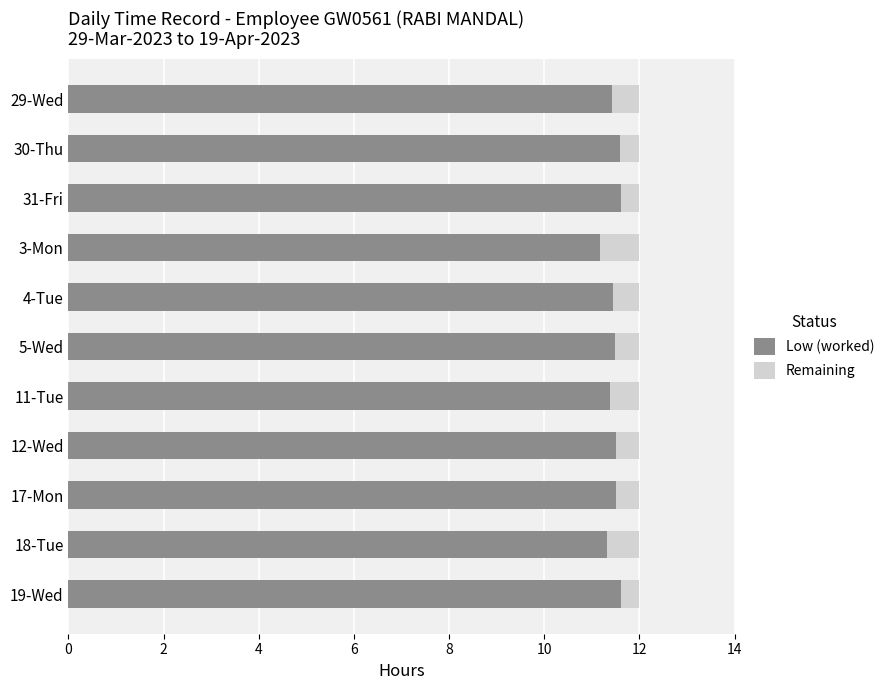

What is the maximum value for Low (worked)?

11.6